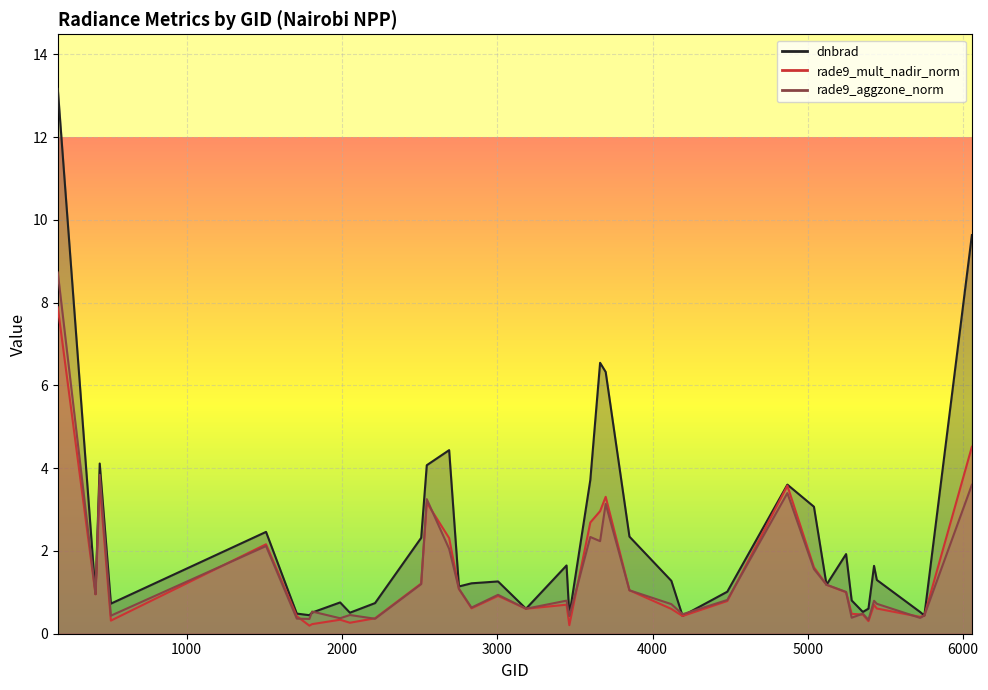

At which label does rade9_aggzone_norm reach its peak?

170